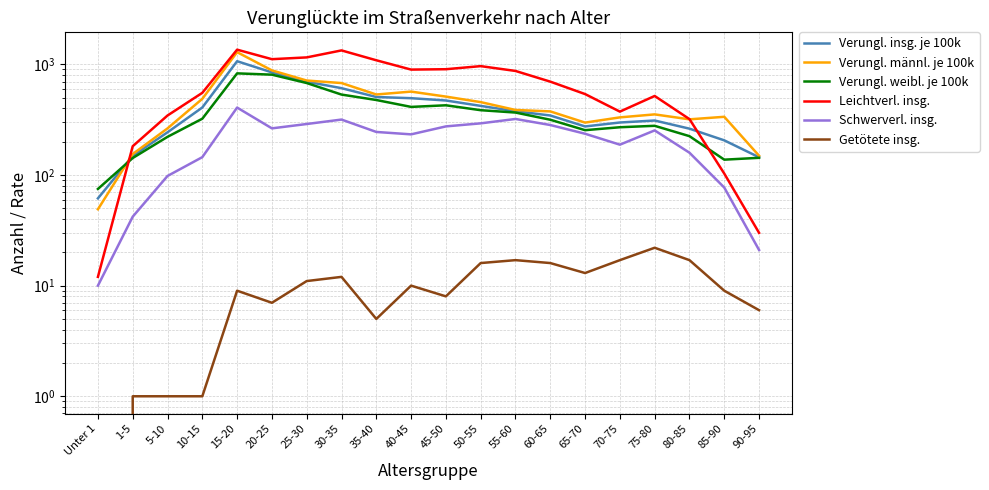

What is the difference between the Getötete insg. values at 85-90 and 35-40?

4.0